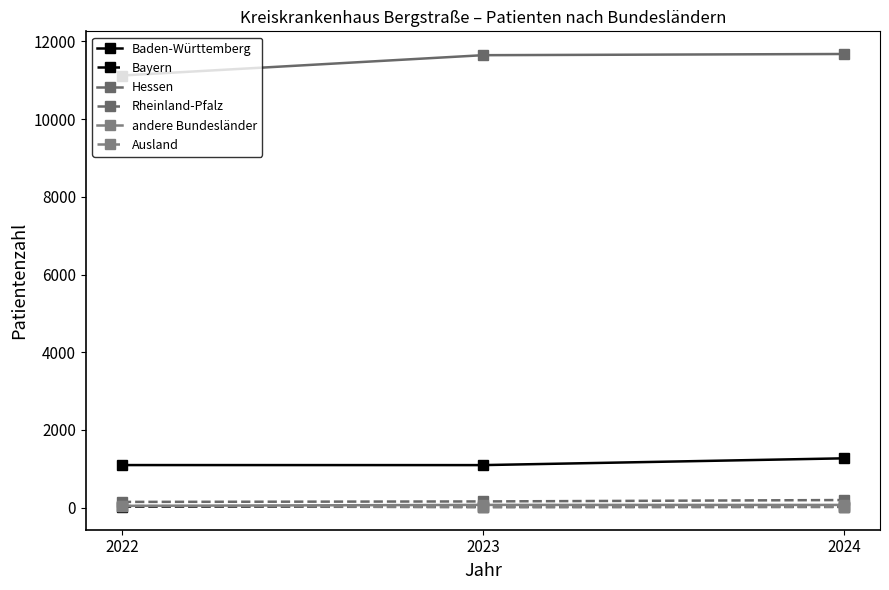

Which category has the highest value in the Baden-Württemberg series?

2024